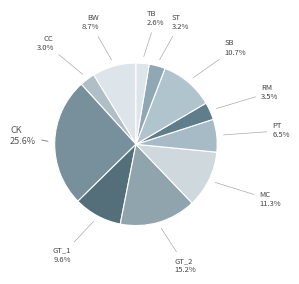

Count the number of slices in the pie.

11